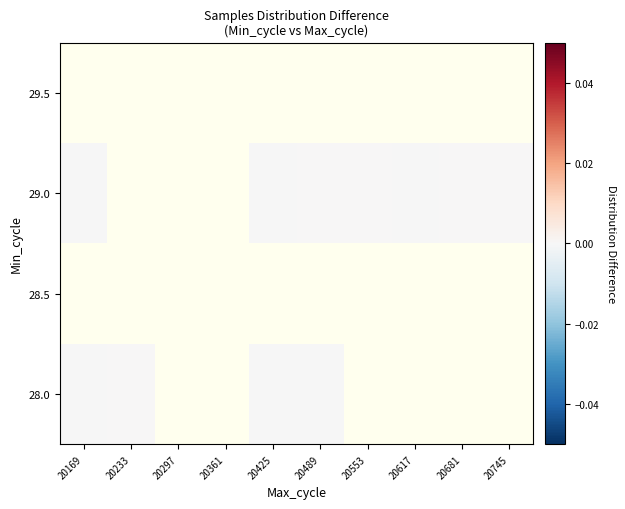

Between 20361 and 20553, which is larger?

20553